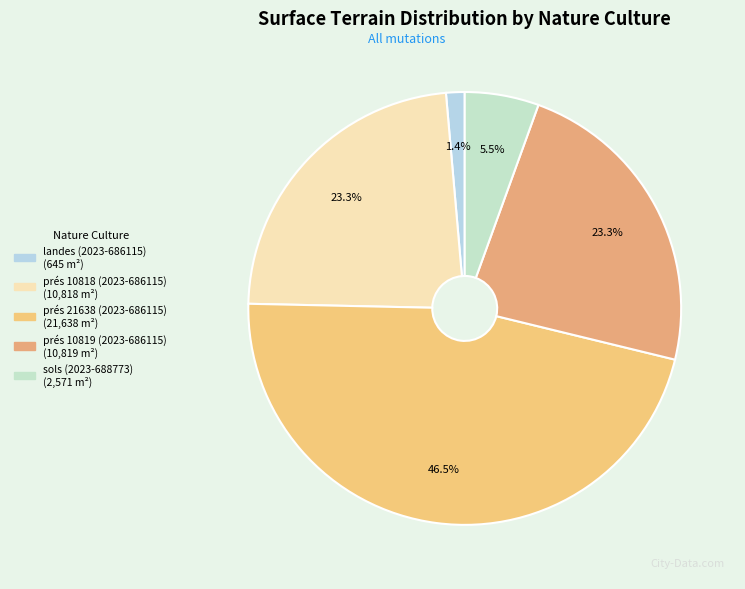

Does any single category account for the majority?

No